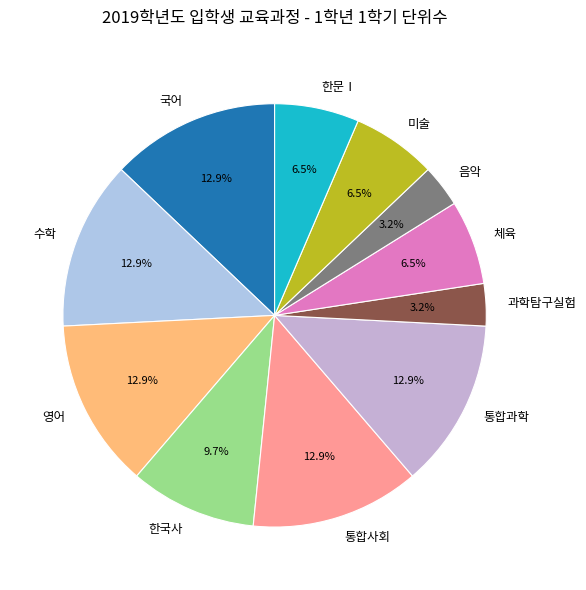

How many segments does this pie chart have?

11